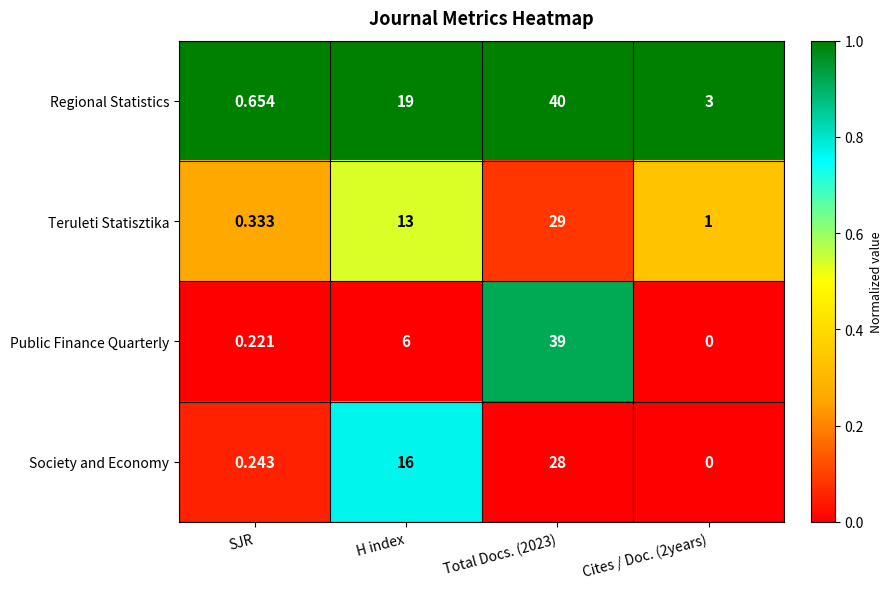

Is the value of Public Finance Quarterly at SJR greater than the value of Teruleti Statisztika at Total Docs. (2023)?

No